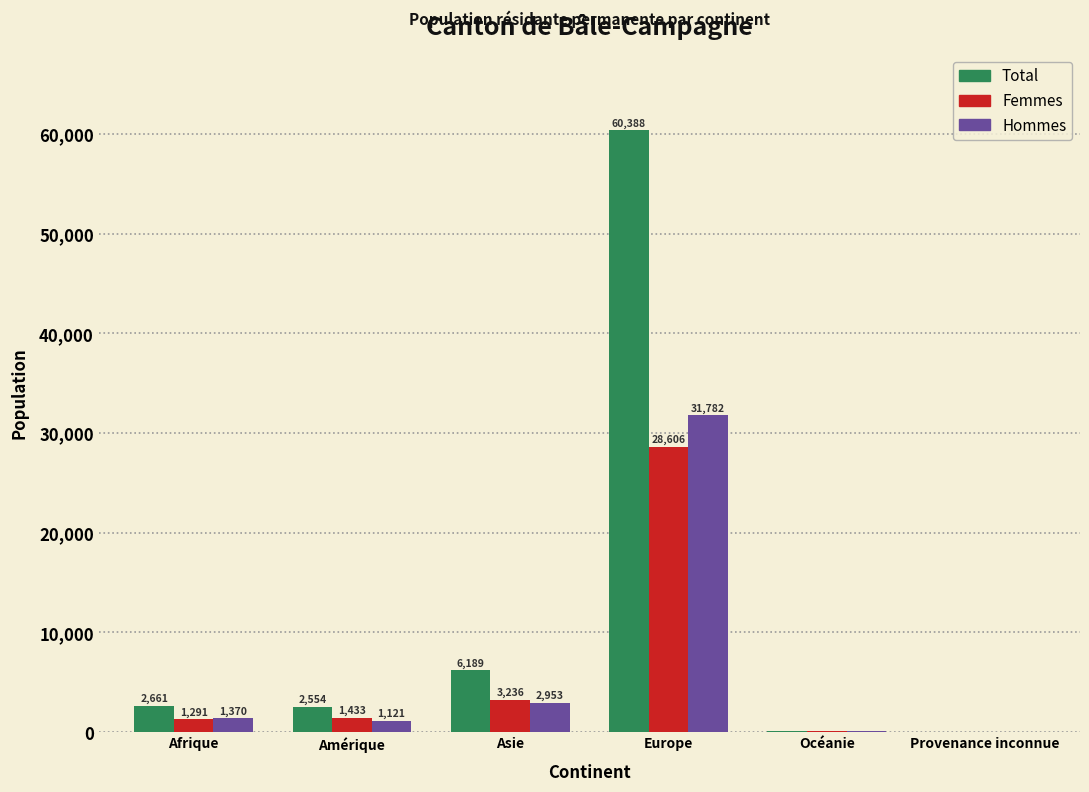

Reading left to right, extract all data points from this chart.

Total: Afrique=2661	Amérique=2554	Asie=6189	Europe=60388	Océanie=160	Provenance inconnue=51
Femmes: Afrique=1291	Amérique=1433	Asie=3236	Europe=28606	Océanie=89	Provenance inconnue=19
Hommes: Afrique=1370	Amérique=1121	Asie=2953	Europe=31782	Océanie=71	Provenance inconnue=32